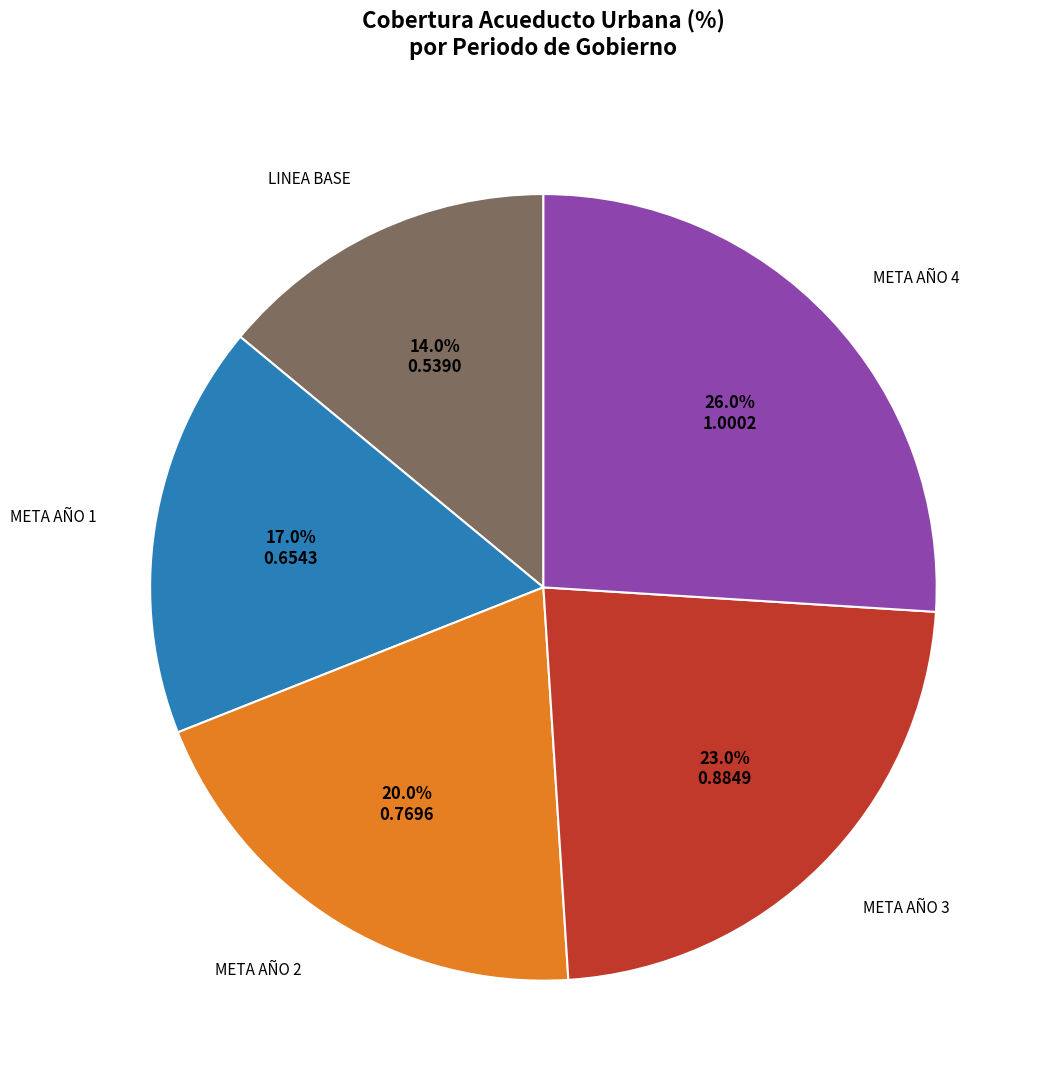

Is there any slice that represents more than half of the pie?

No